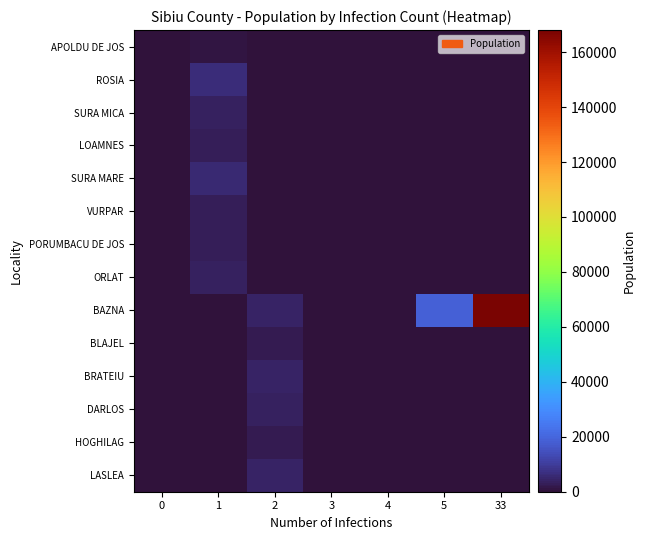

Reading left to right, what are all the values shown in this chart?

APOLDU DE JOS: 0=0	1=1259	2=0	3=0	4=0	5=0	33=0
ROSIA: 0=0	1=6512	2=0	3=0	4=0	5=0	33=0
SURA MICA: 0=0	1=3819	2=0	3=0	4=0	5=0	33=0
LOAMNES: 0=0	1=2791	2=0	3=0	4=0	5=0	33=0
SURA MARE: 0=0	1=5531	2=0	3=0	4=0	5=0	33=0
VURPAR: 0=0	1=3098	2=0	3=0	4=0	5=0	33=0
PORUMBACU DE JOS: 0=0	1=3234	2=0	3=0	4=0	5=0	33=0
ORLAT: 0=0	1=3323	2=0	3=0	4=0	5=0	33=0
BAZNA: 0=0	1=0	2=3943	3=0	4=0	5=18943	33=168024
BLAJEL: 0=0	1=0	2=2301	3=0	4=0	5=0	33=0
BRATEIU: 0=0	1=0	2=4200	3=0	4=0	5=0	33=0
DARLOS: 0=0	1=0	2=3662	3=0	4=0	5=0	33=0
HOGHILAG: 0=0	1=0	2=2590	3=0	4=0	5=0	33=0
LASLEA: 0=0	1=0	2=4403	3=0	4=0	5=0	33=0